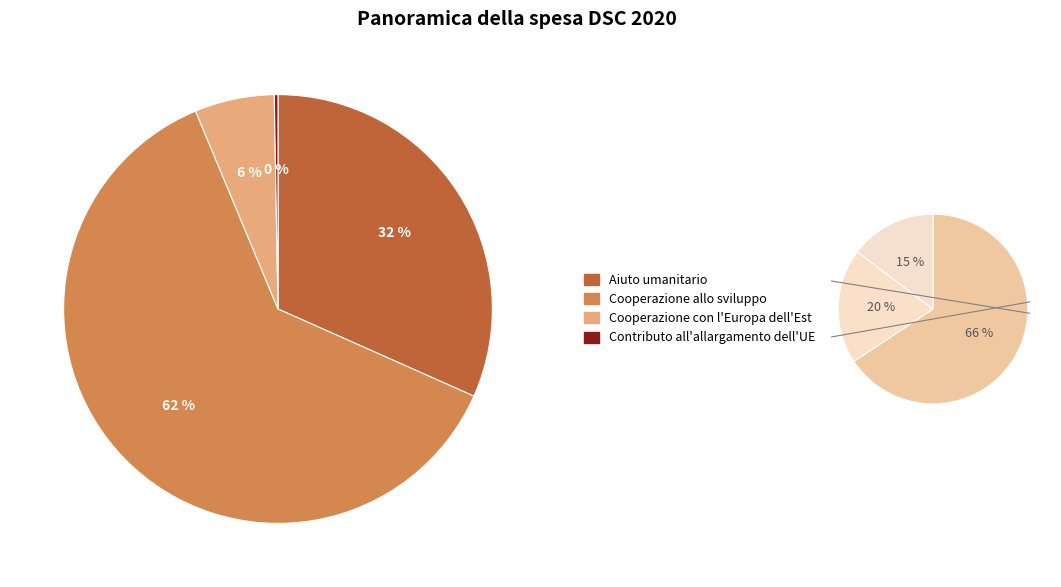

What is the ratio of the value at Aiuto umanitario to the value at Contributo all'allargamento dell'UE?

113.8